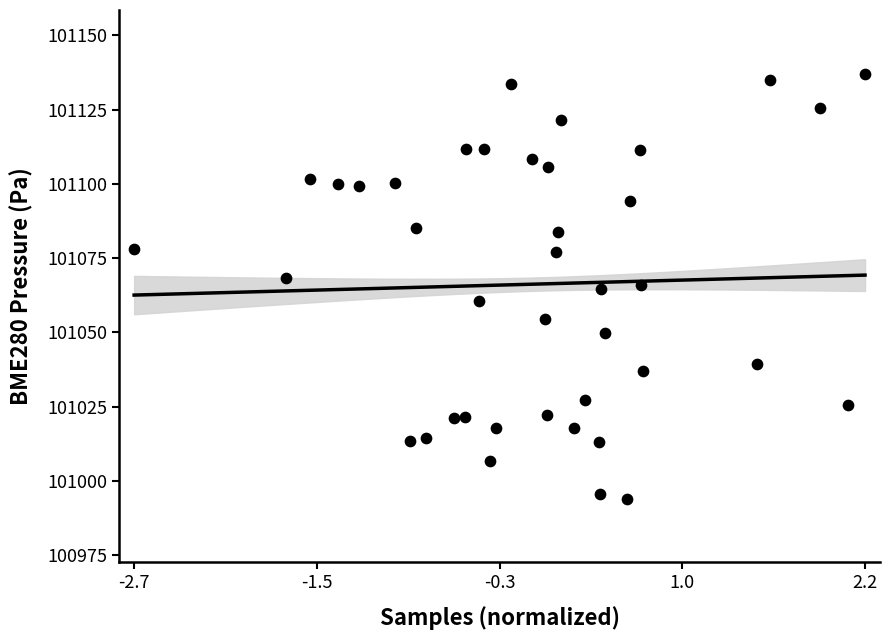

What is the range of Y values (max minus min)?

143.1